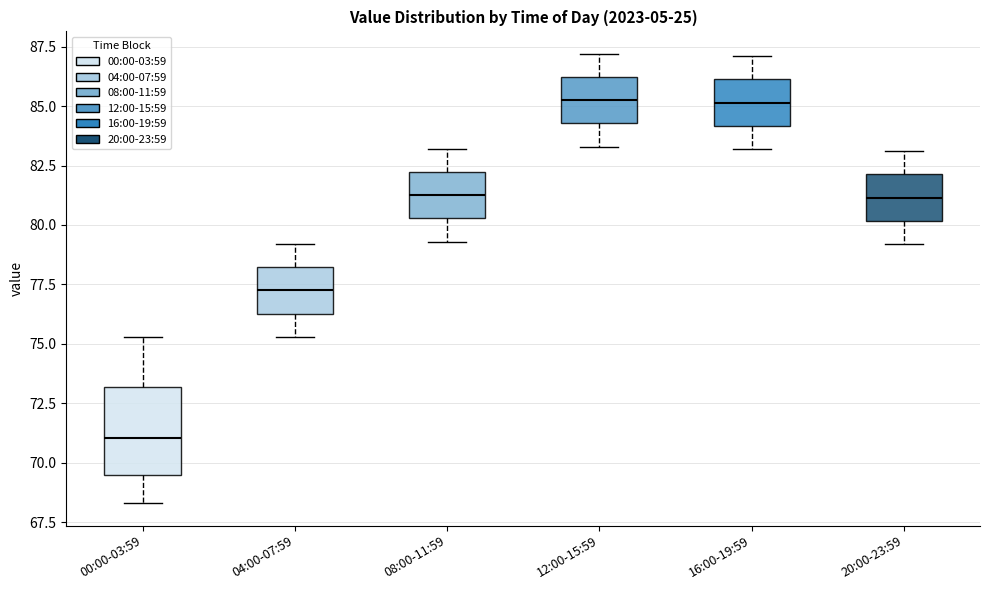

Which box's median line is the lowest?

00:00-03:59